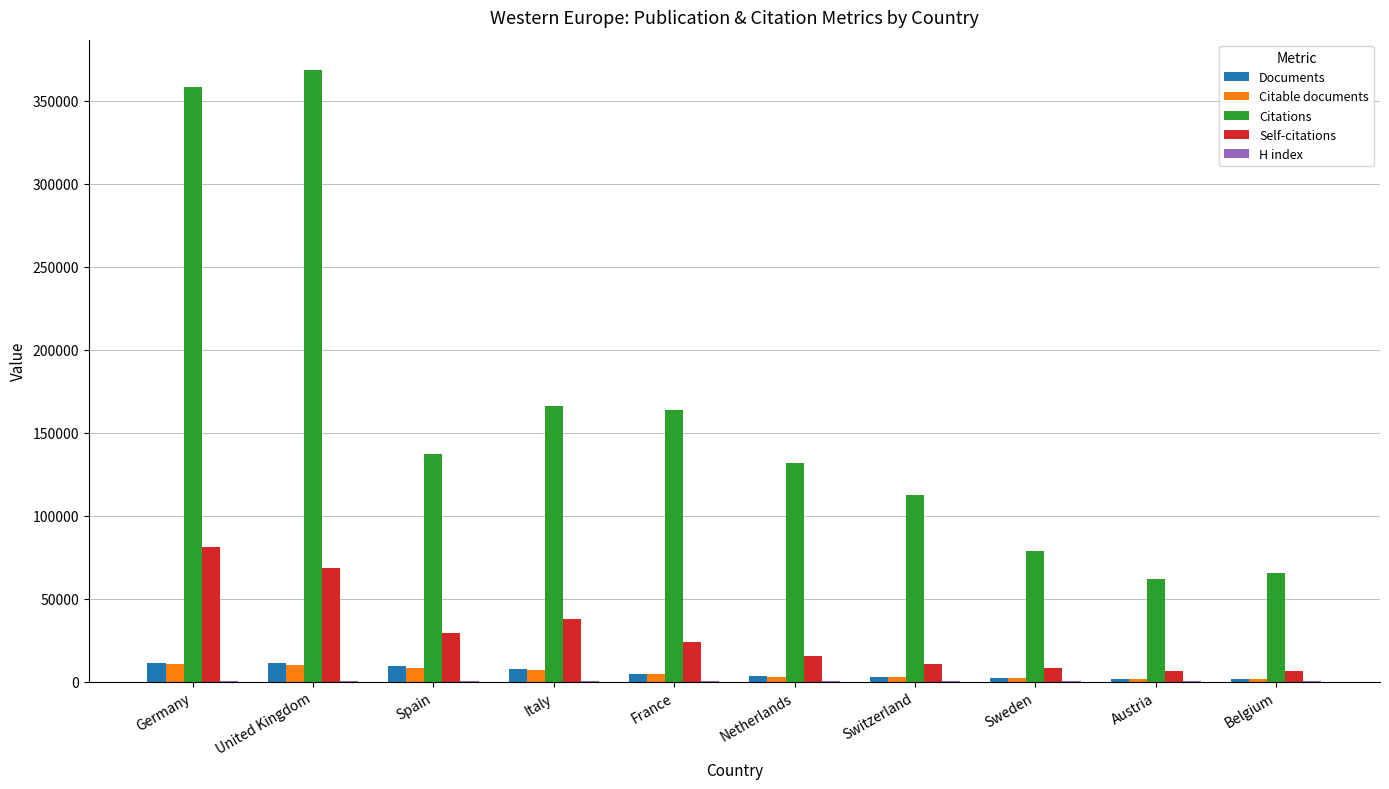

Is it true that Documents equals 11243 at Germany?

True